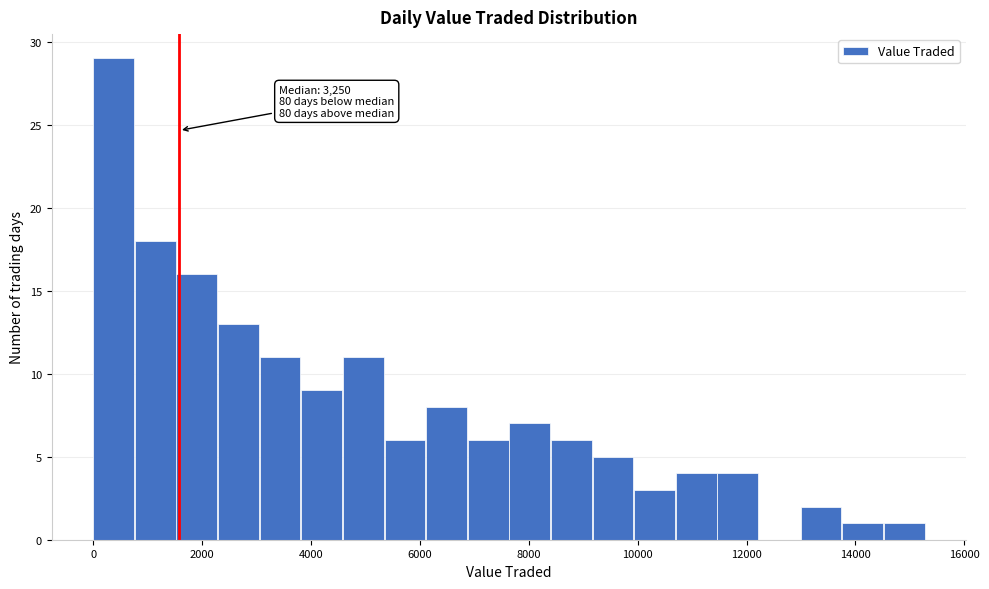

Read against the x-axis, roughly where is the centre of the tallest bar?

400